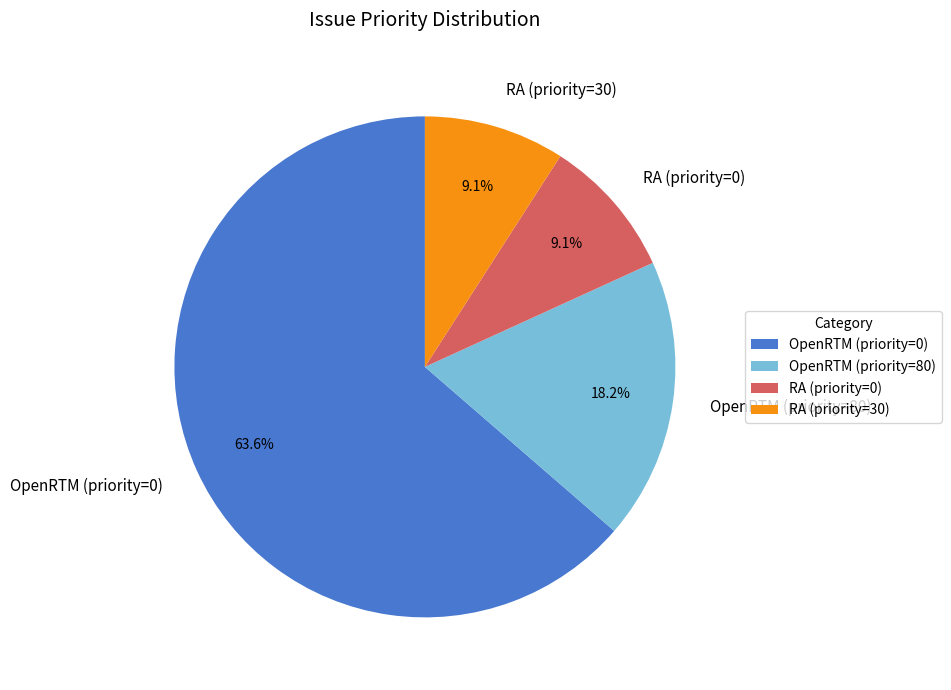

To the nearest percent, what is the average slice percentage?

25%